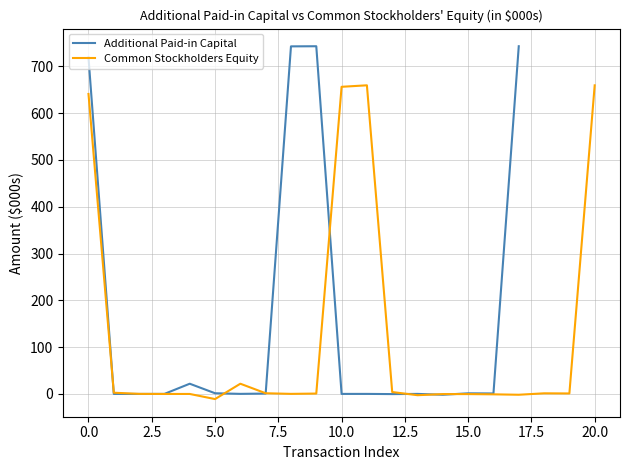

How many values are above zero?

13